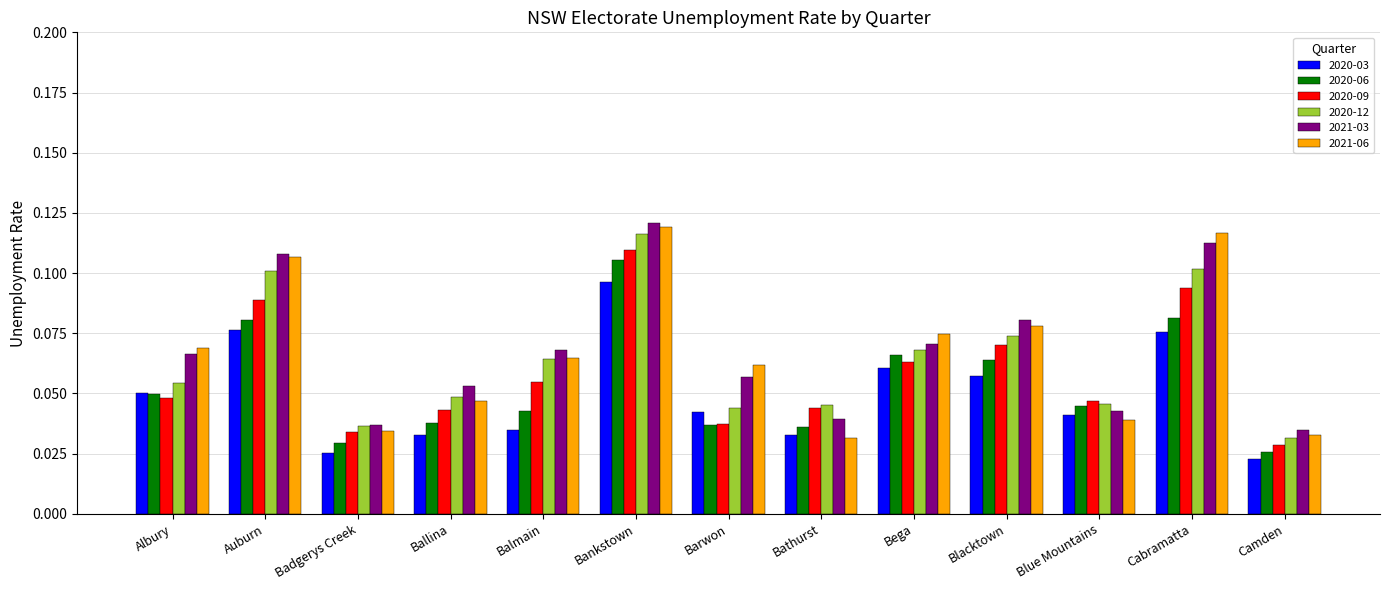

List the series in order of their peak value, lowest first.

2020-03, 2020-06, 2020-09, 2020-12, 2021-06, 2021-03